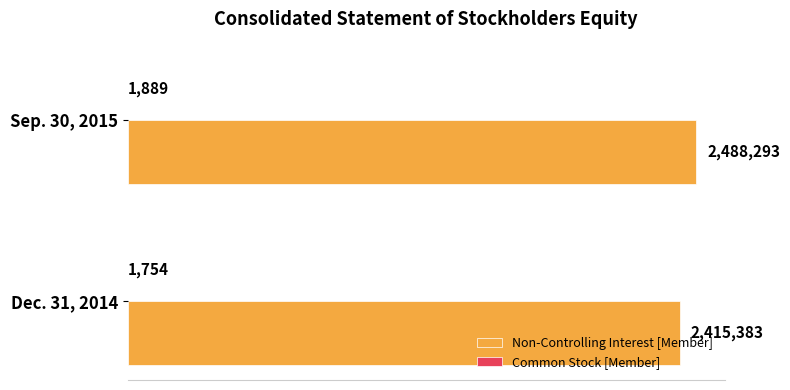

At how many categories does at least one series exceed 600586?

2